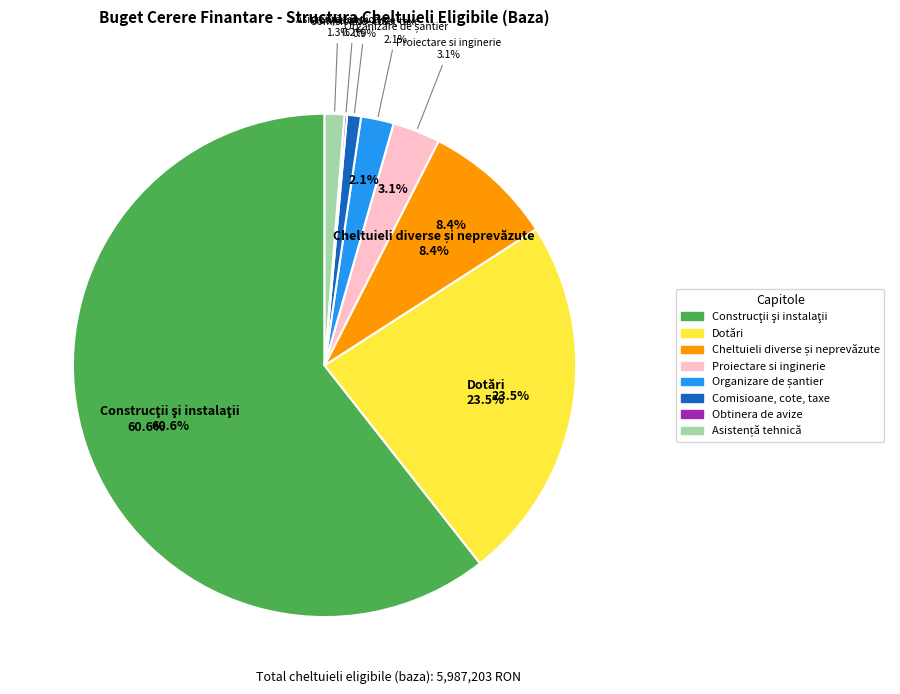

Between Obtinera de avize and Cheltuieli diverse și neprevăzute, which is larger?

Cheltuieli diverse și neprevăzute